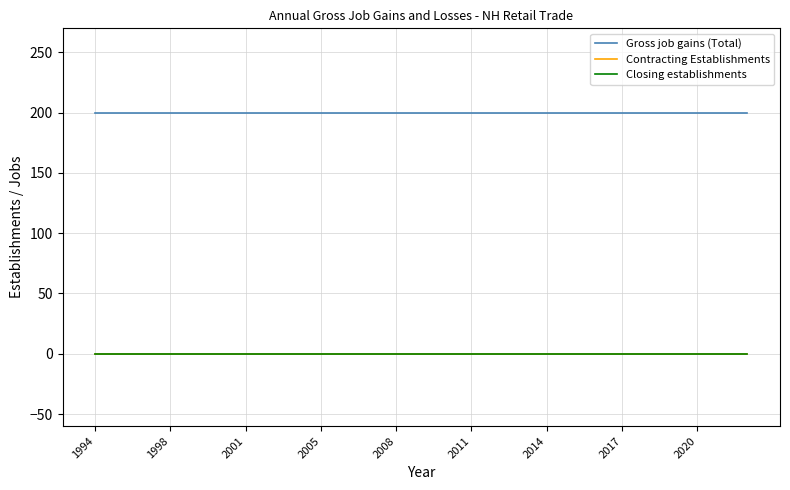

True or false: Gross job gains (Total) and Contracting Establishments intersect in this chart.

False